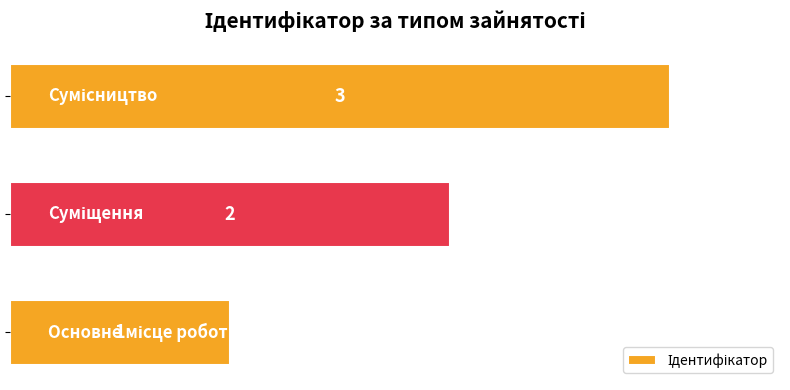

What is the sum of all values?

6